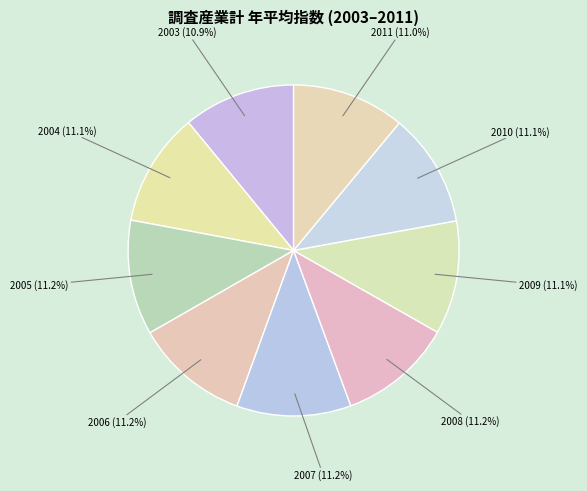

What portion of the pie excludes 2004?

88.9%